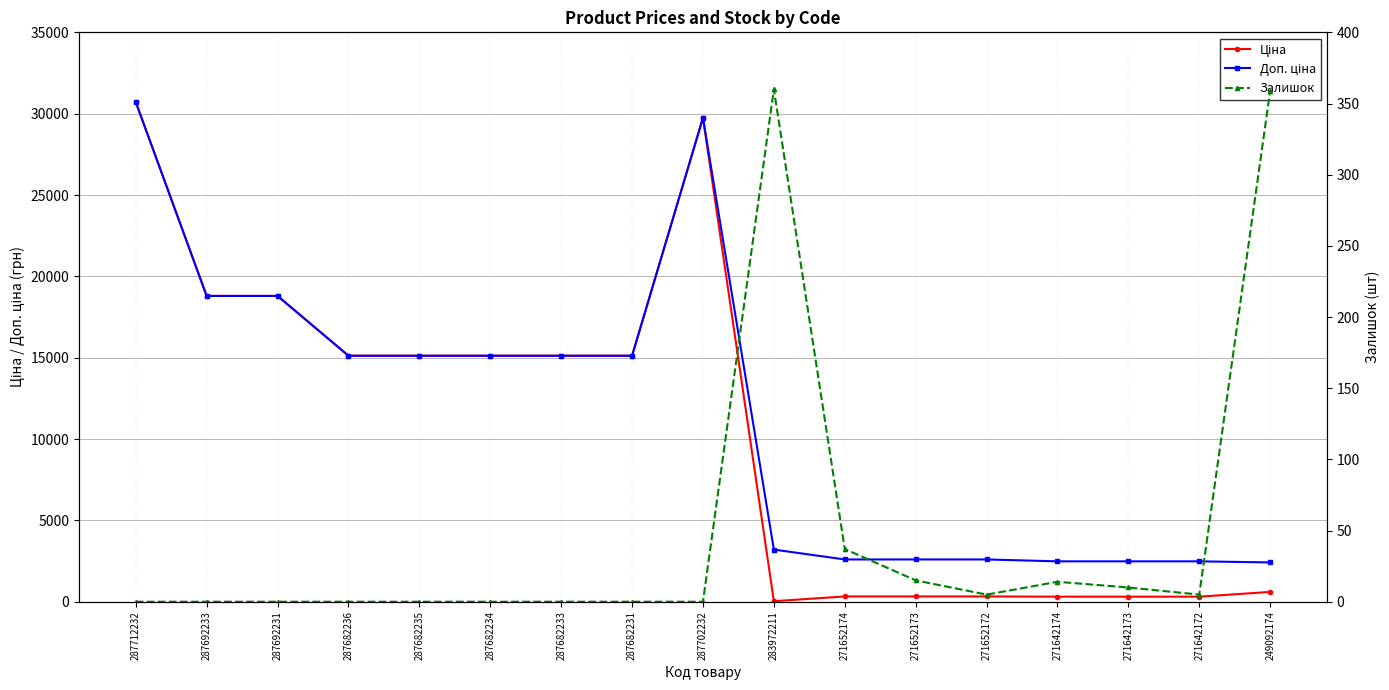

What is the total value across all series at 283972211?

3597.1